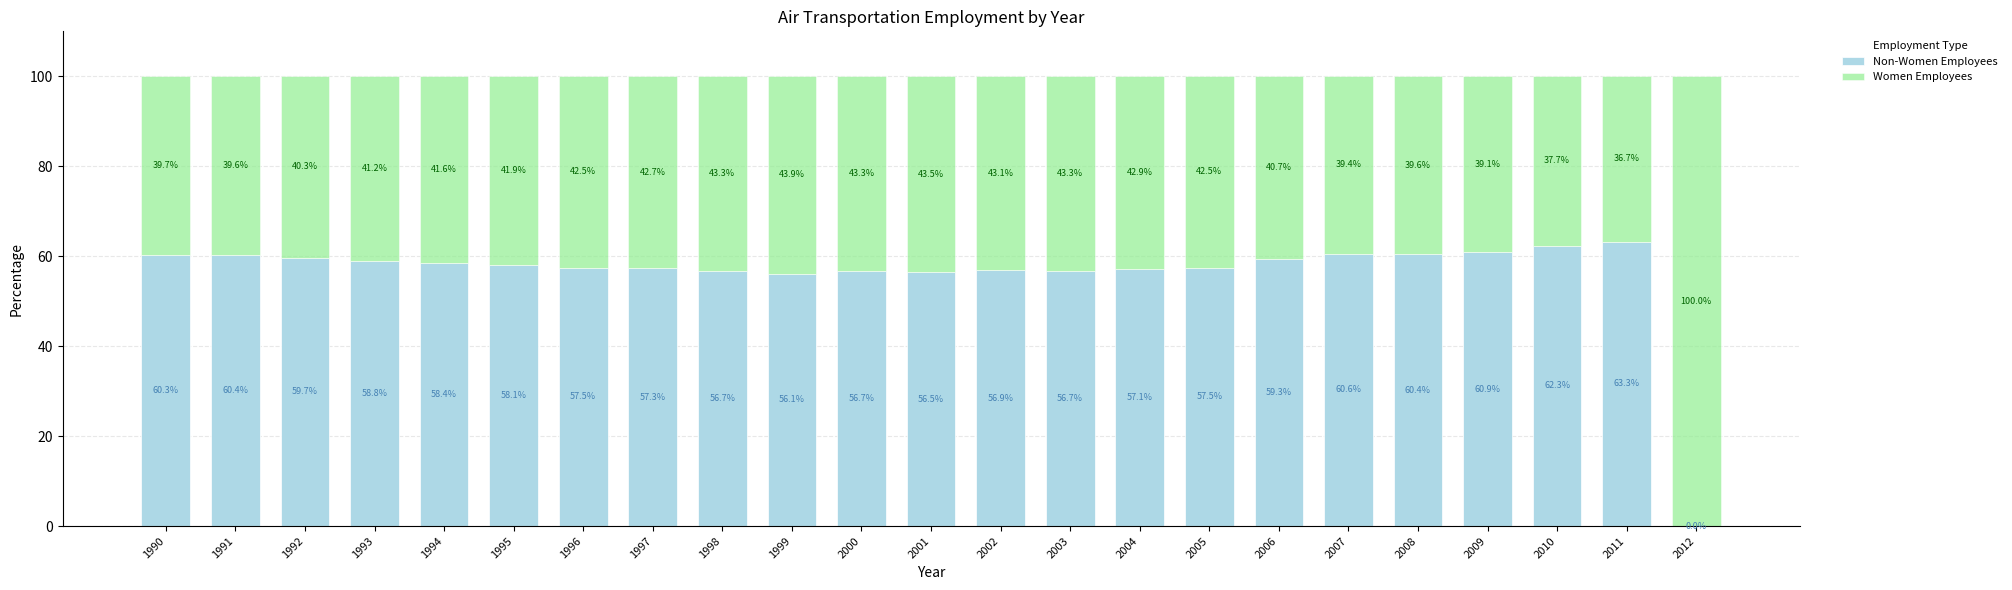

Are the bars grouped side by side (vs. stacked)?

No